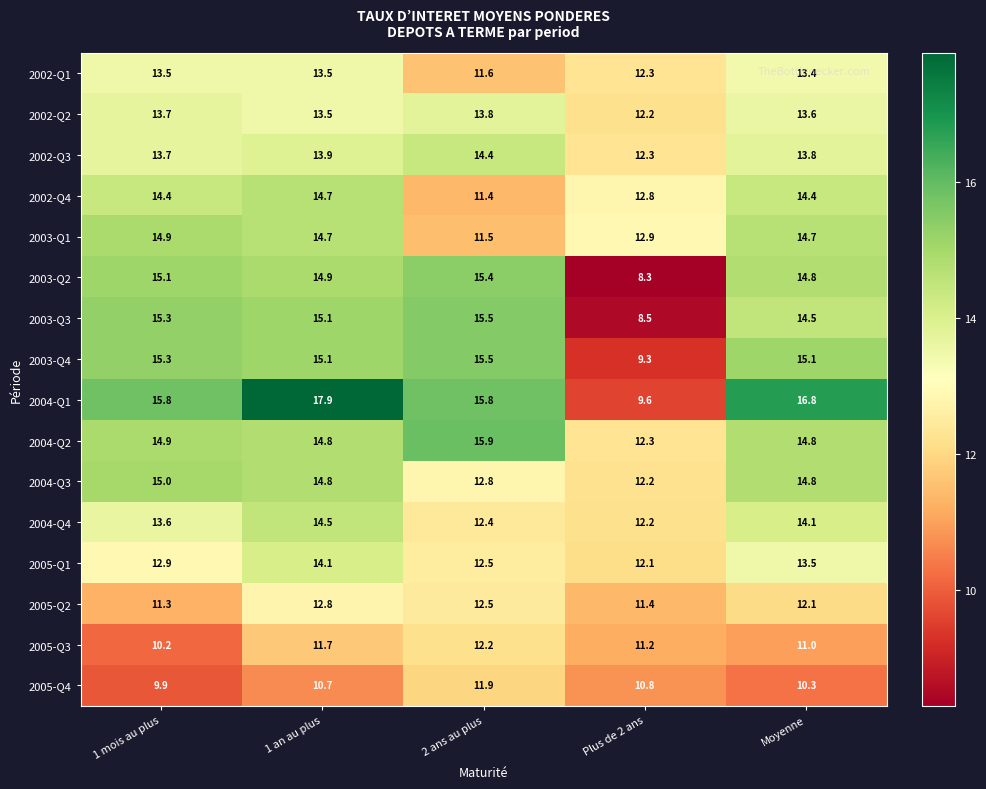

Which series has the widest spread of values?

2004-Q1